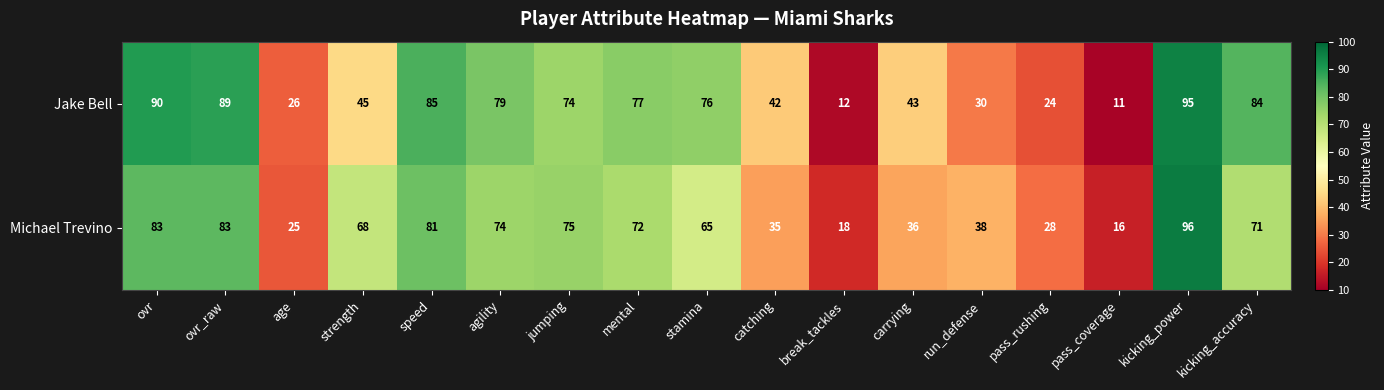

What is the sum of all Michael Trevino values?

964